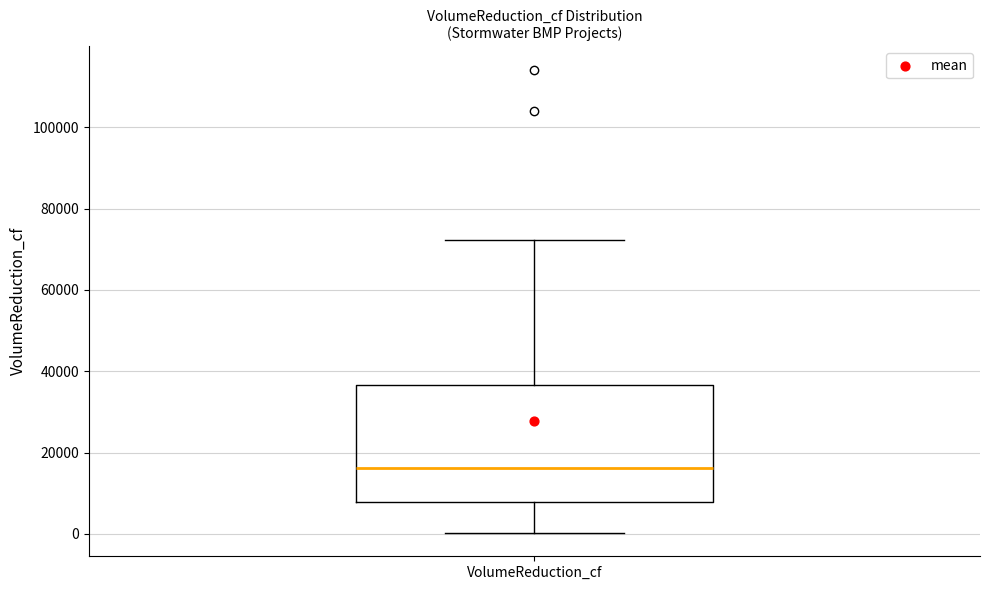

Read this box plot against the y-axis: the position of the median line, the range covered by the box, and the ends of both whiskers. The values are not printed on the chart, so give them approximately, as read against the axis.

median 16000, box 8000 to 36000, whiskers 0 to 72000